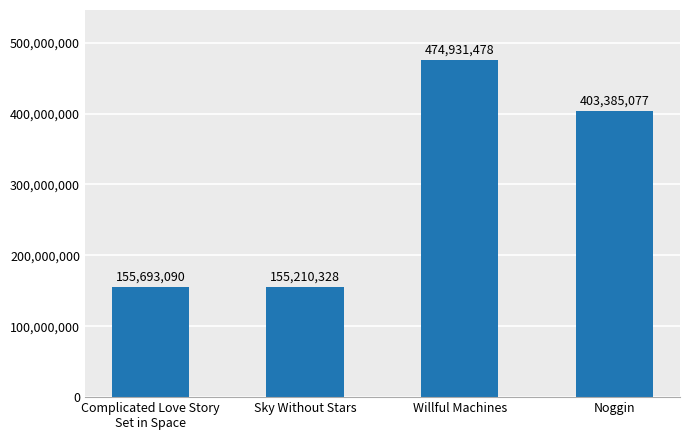

Is it true that the value at Complicated Love Story
Set in Space is 155693090?

True